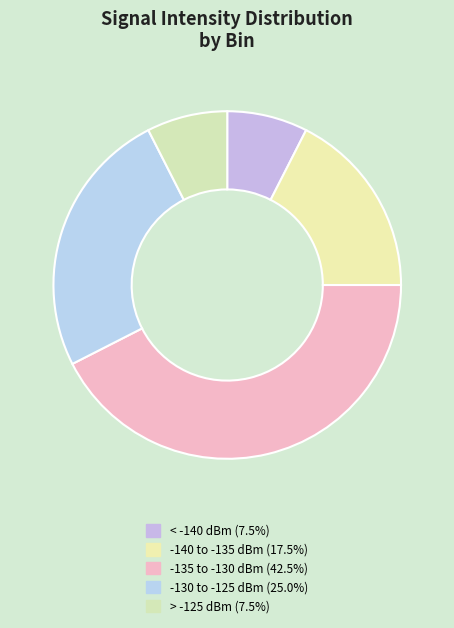

Count the number of slices in the pie.

5